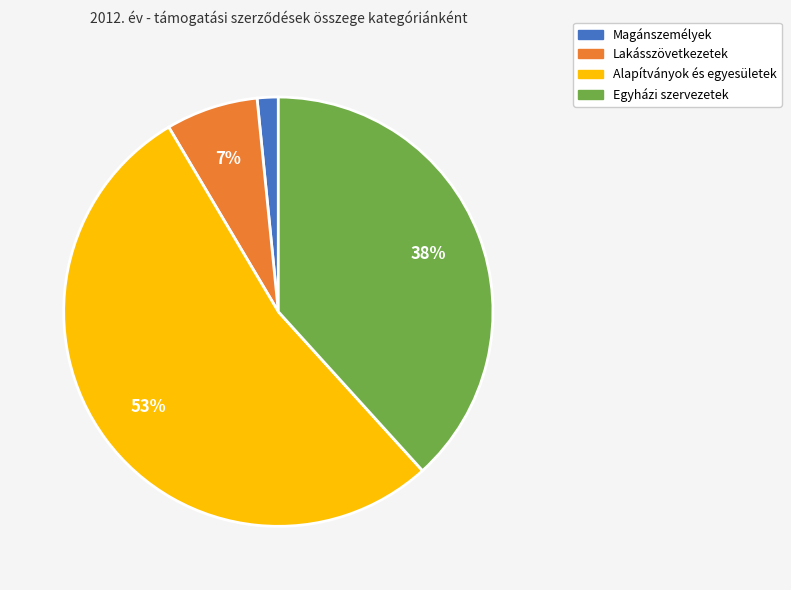

To the nearest percent, what is the average slice percentage?

25%